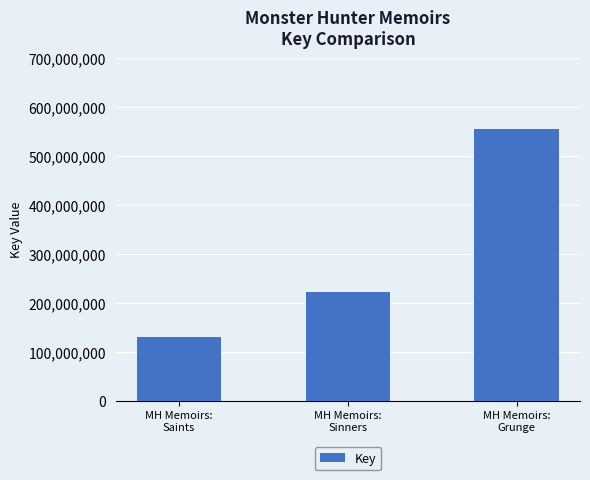

What is the difference between the maximum and minimum values?

423775316